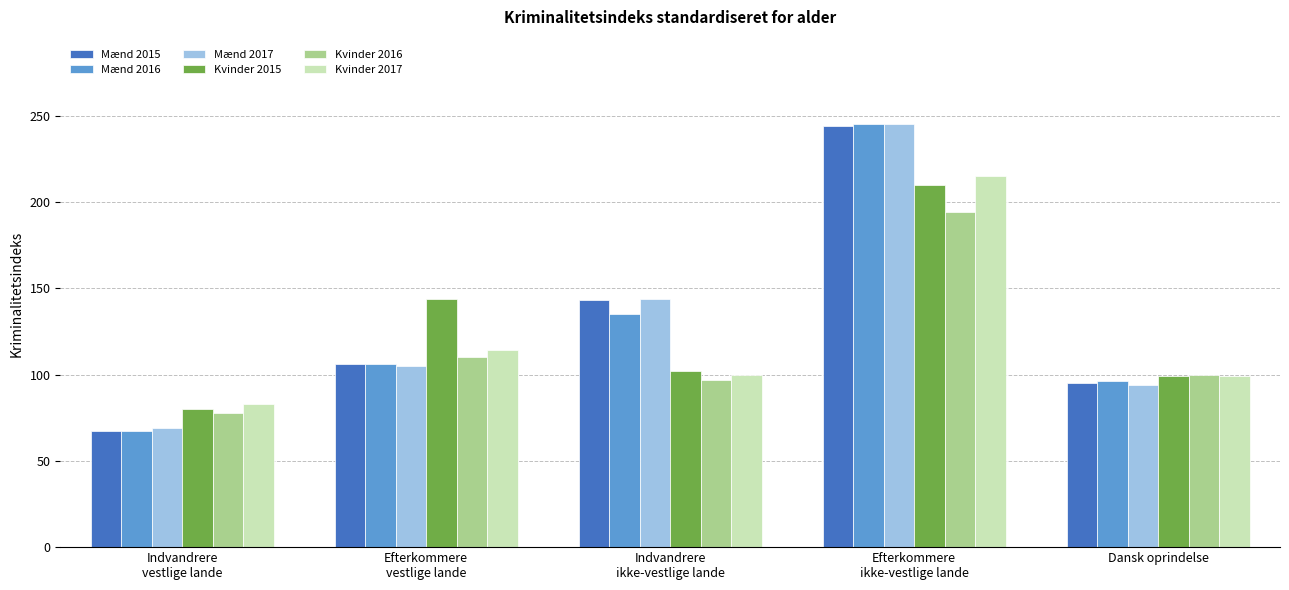

How many groups of bars are there?

5